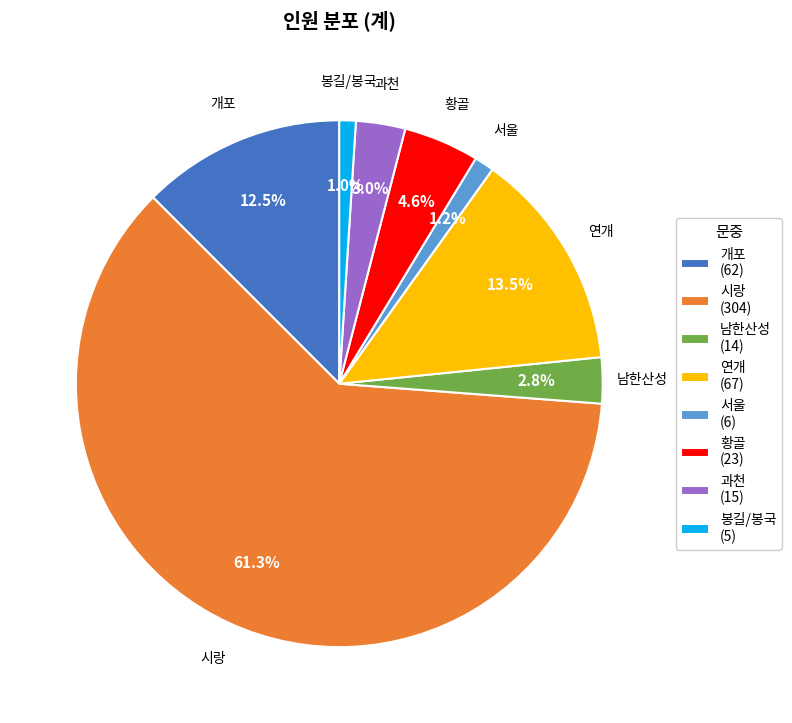

Which has a higher value, 서울 or 남한산성?

남한산성